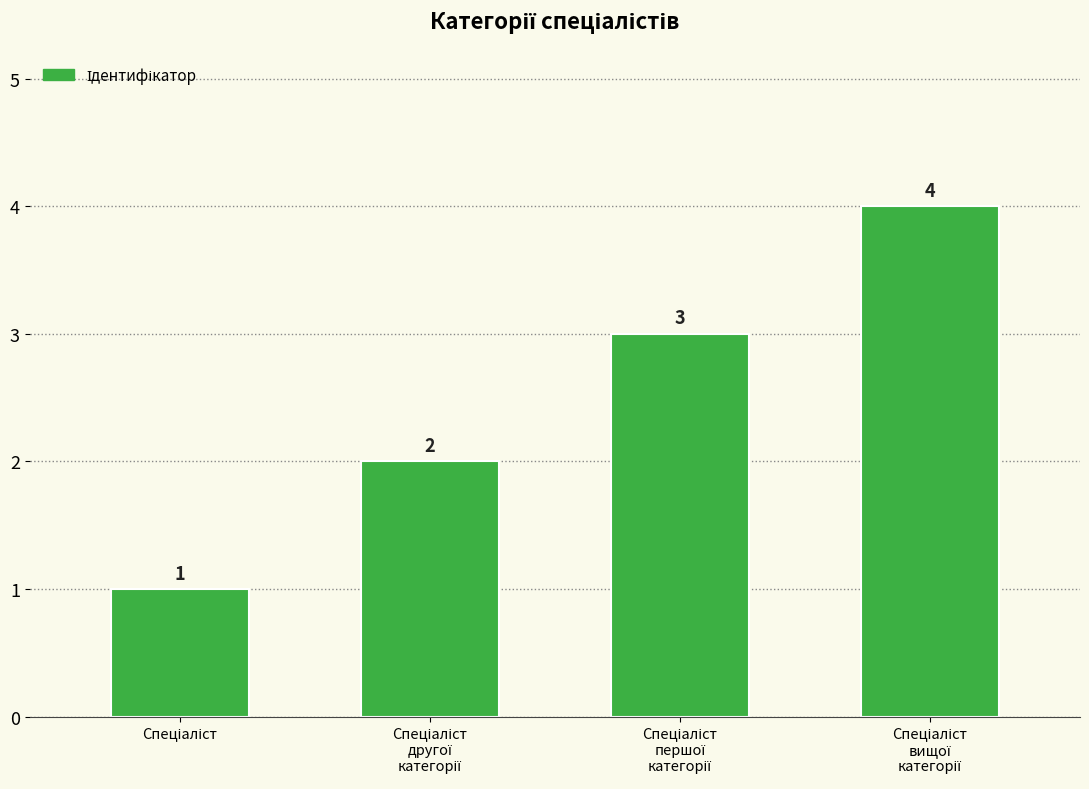

Count the values in the range 2 to 4.

3